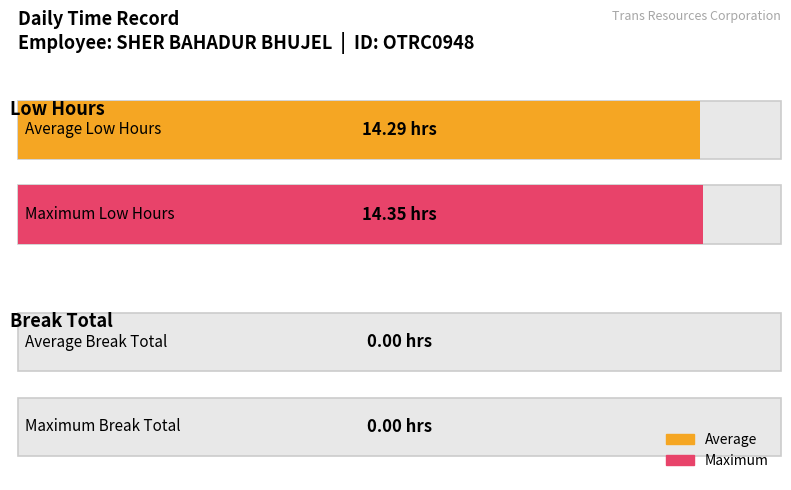

What is the maximum value for Low?

14.3